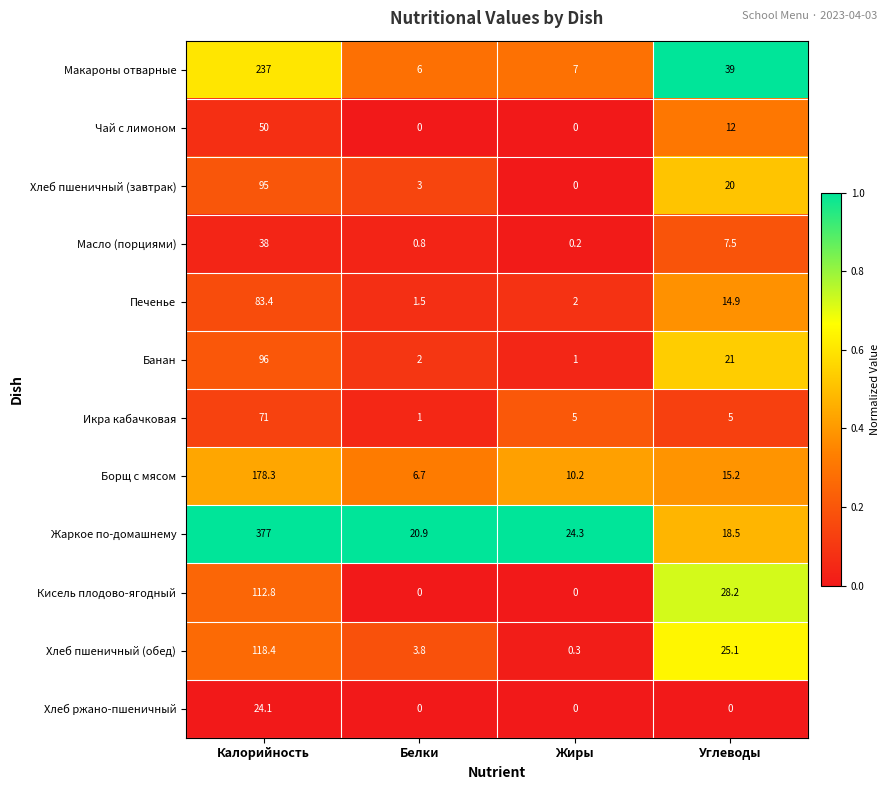

At which label is Кисель плодово-ягодный closest to 56?

Углеводы